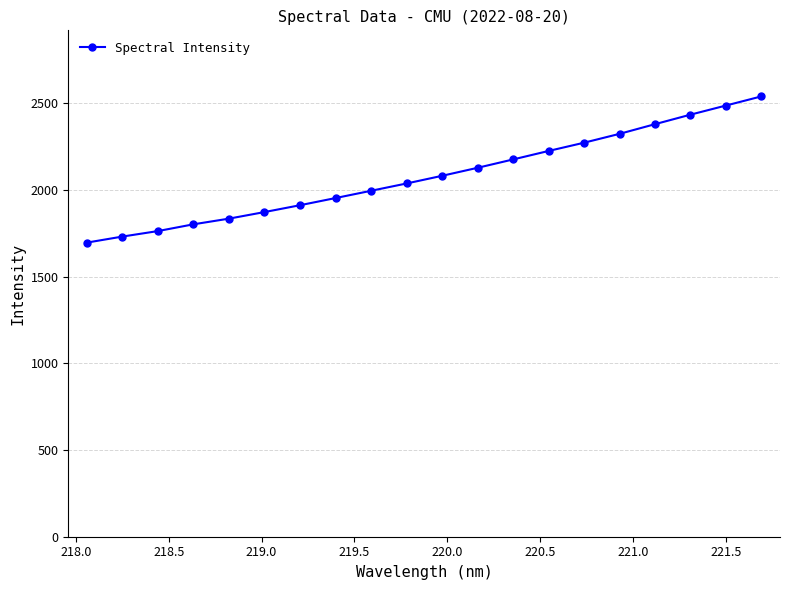

What is the average value?

2081.0